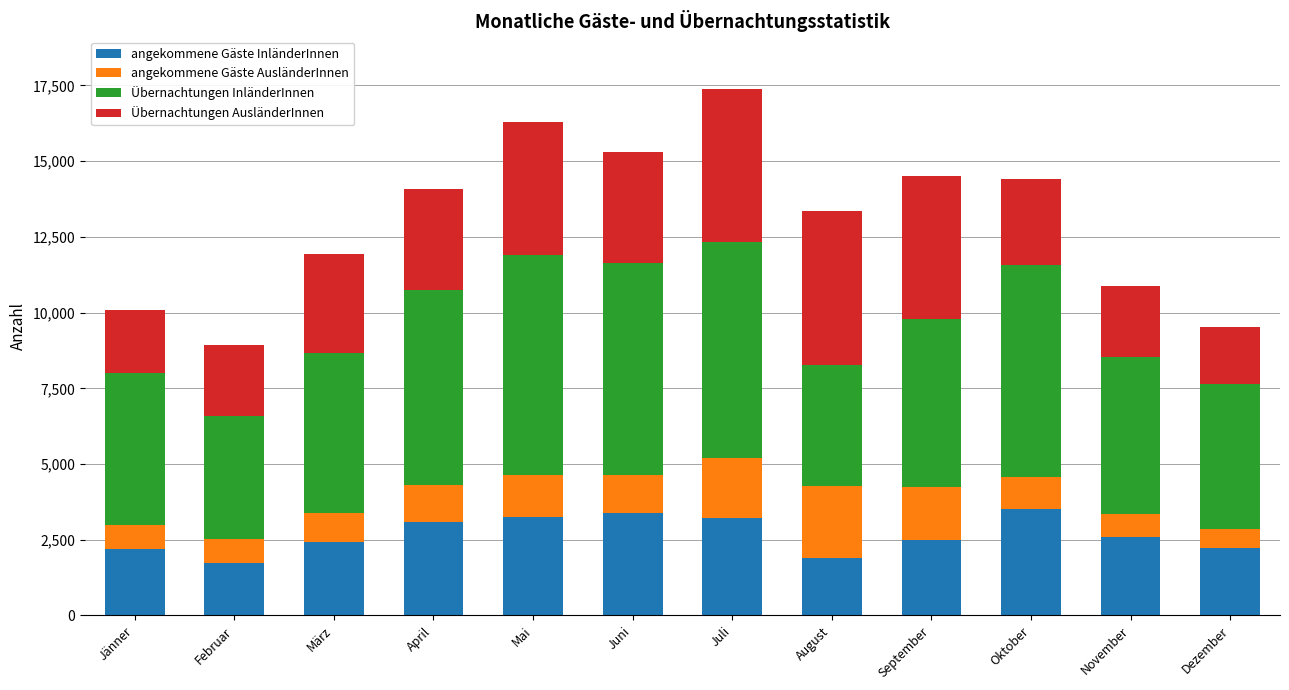

The value of angekommene Gäste InländerInnen at Mai is 5232. True or false?

False